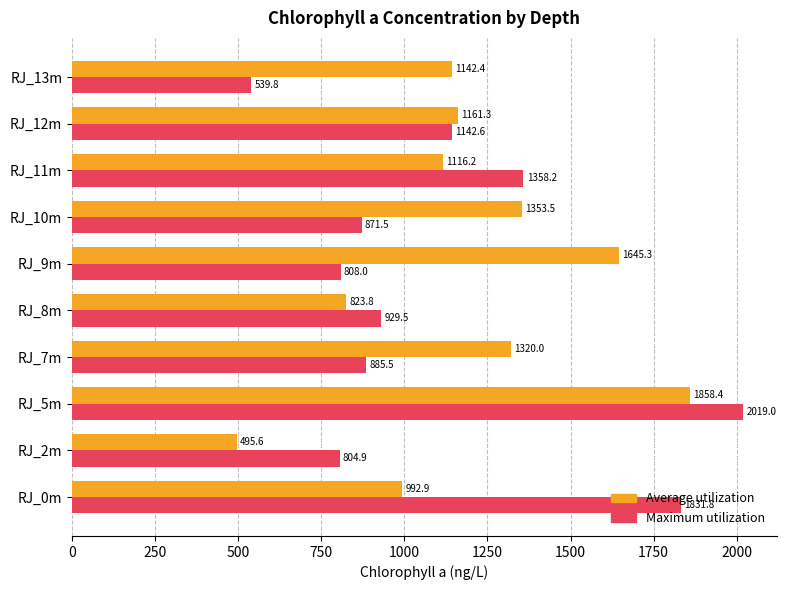

Rank the series by their average value, from highest to lowest.

Average utilization, Maximum utilization